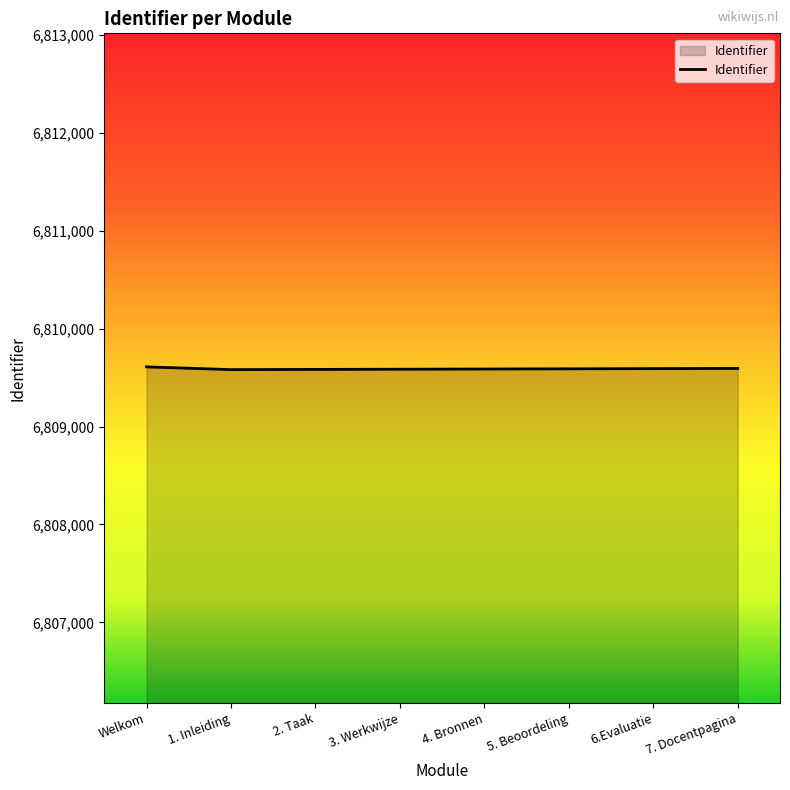

What is the minimum value shown in the chart?

6809581